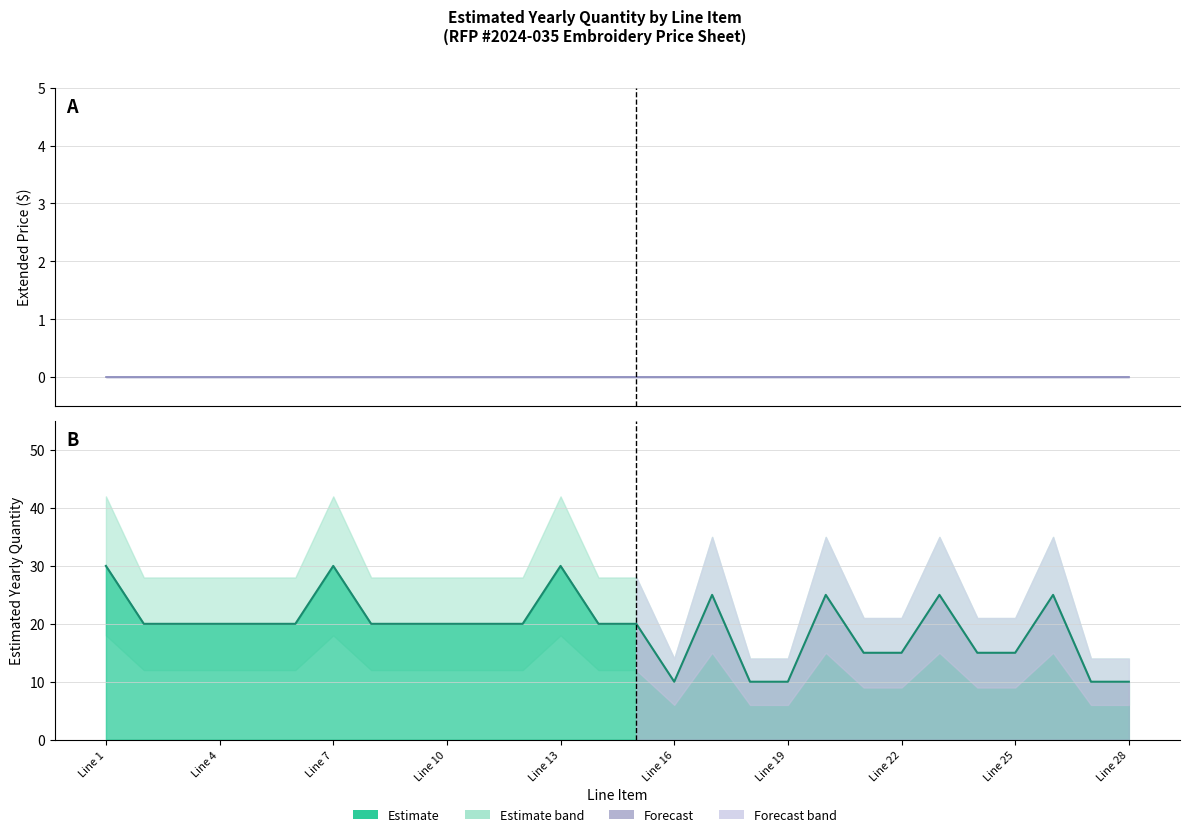

Rank the categories by value from lowest to highest.

Line 16, Line 18, Line 19, Line 27, Line 28, Line 21, Line 22, Line 24, Line 25, Line 2, Line 3, Line 4, Line 5, Line 6, Line 8, Line 9, Line 10, Line 11, Line 12, Line 14, Line 15, Line 17, Line 20, Line 23, Line 26, Line 1, Line 7, Line 13